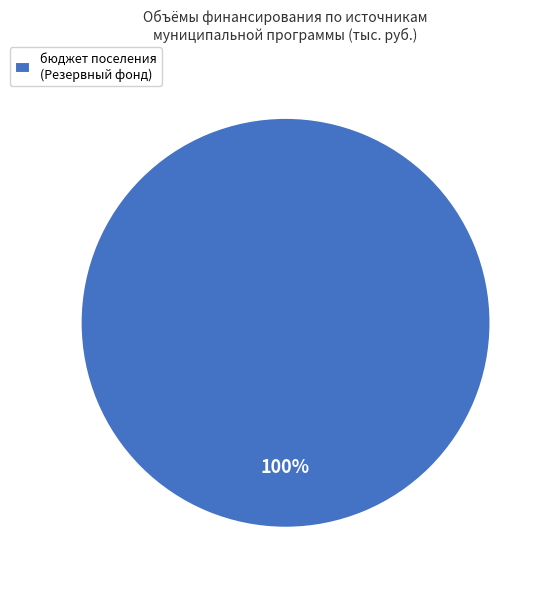

Rank the categories by value from highest to lowest.

бюджет поселения (Резервный фонд)